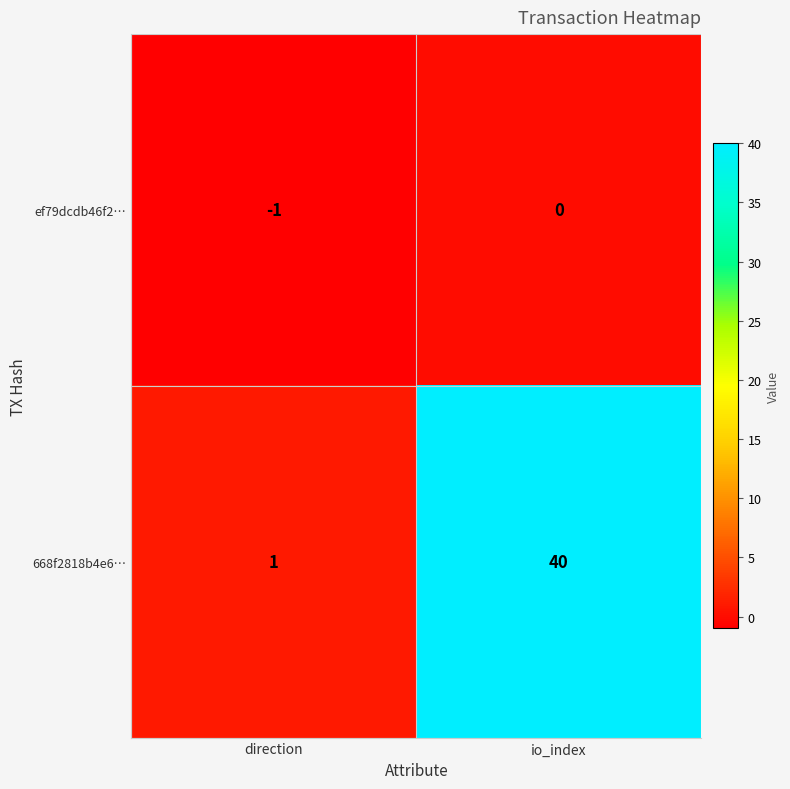

List the series in order of their overall mean, highest first.

668f2818b4e6…, ef79dcdb46f2…